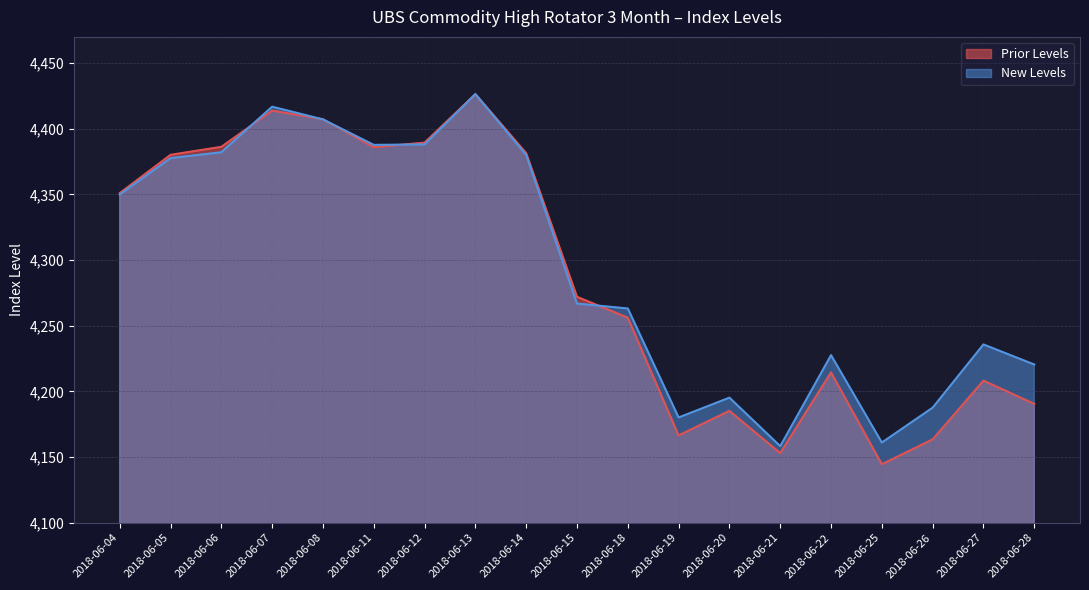

What is the sum of the New Levels values at 2018-06-14 and 2018-06-22?

8607.7